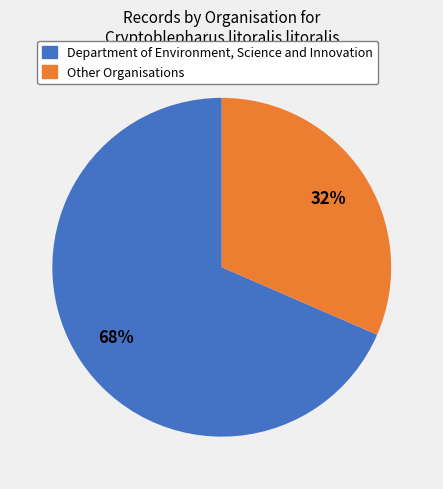

Does any single category account for the majority?

Yes